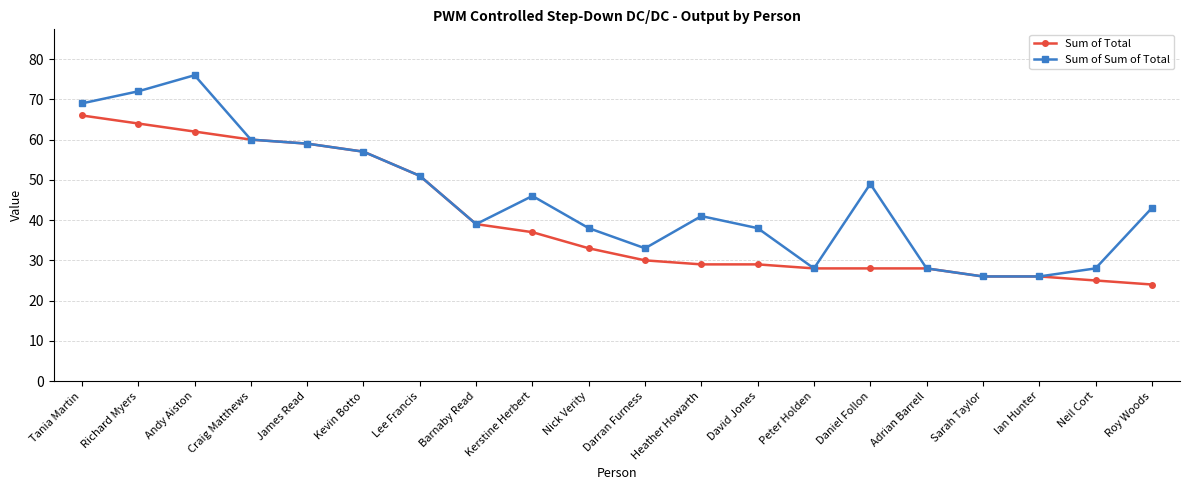

What is the sum of the Sum of Sum of Total values at Heather Howarth and Tania Martin?

110